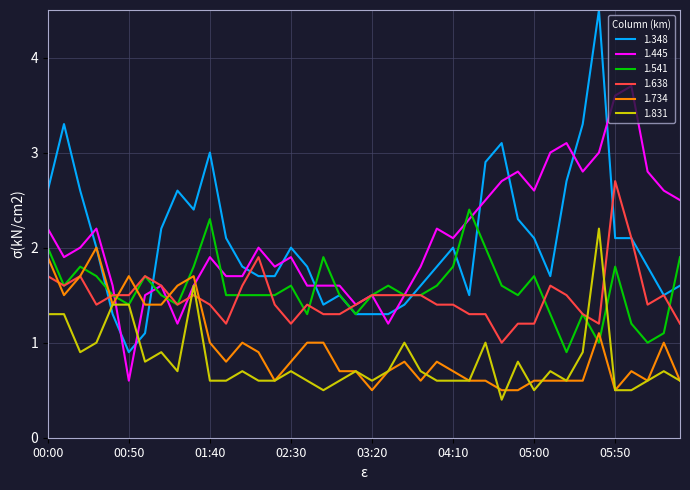

Which series has the largest range (max minus min)?

1.348